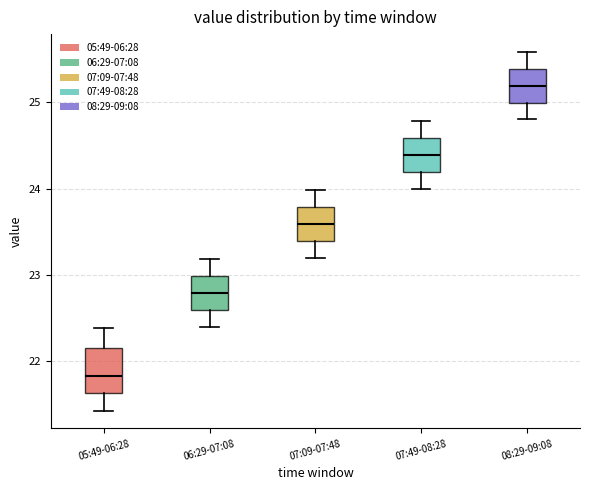

Which box's median line is the highest?

08:29-09:08